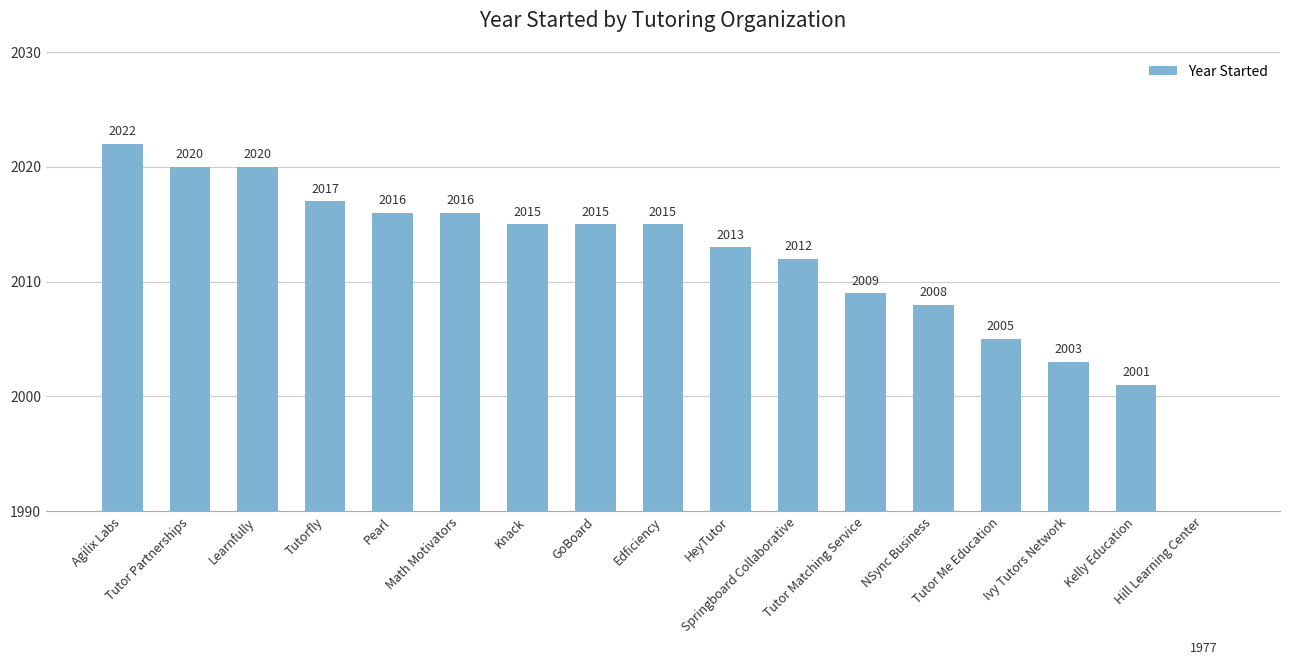

What is the ratio of the value at GoBoard to the value at Agilix Labs?

1.0